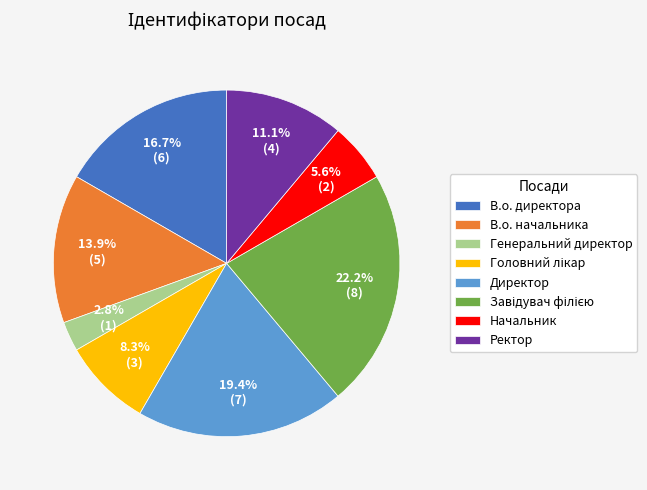

How much of the chart is everything except В.о. начальника?

86.1%